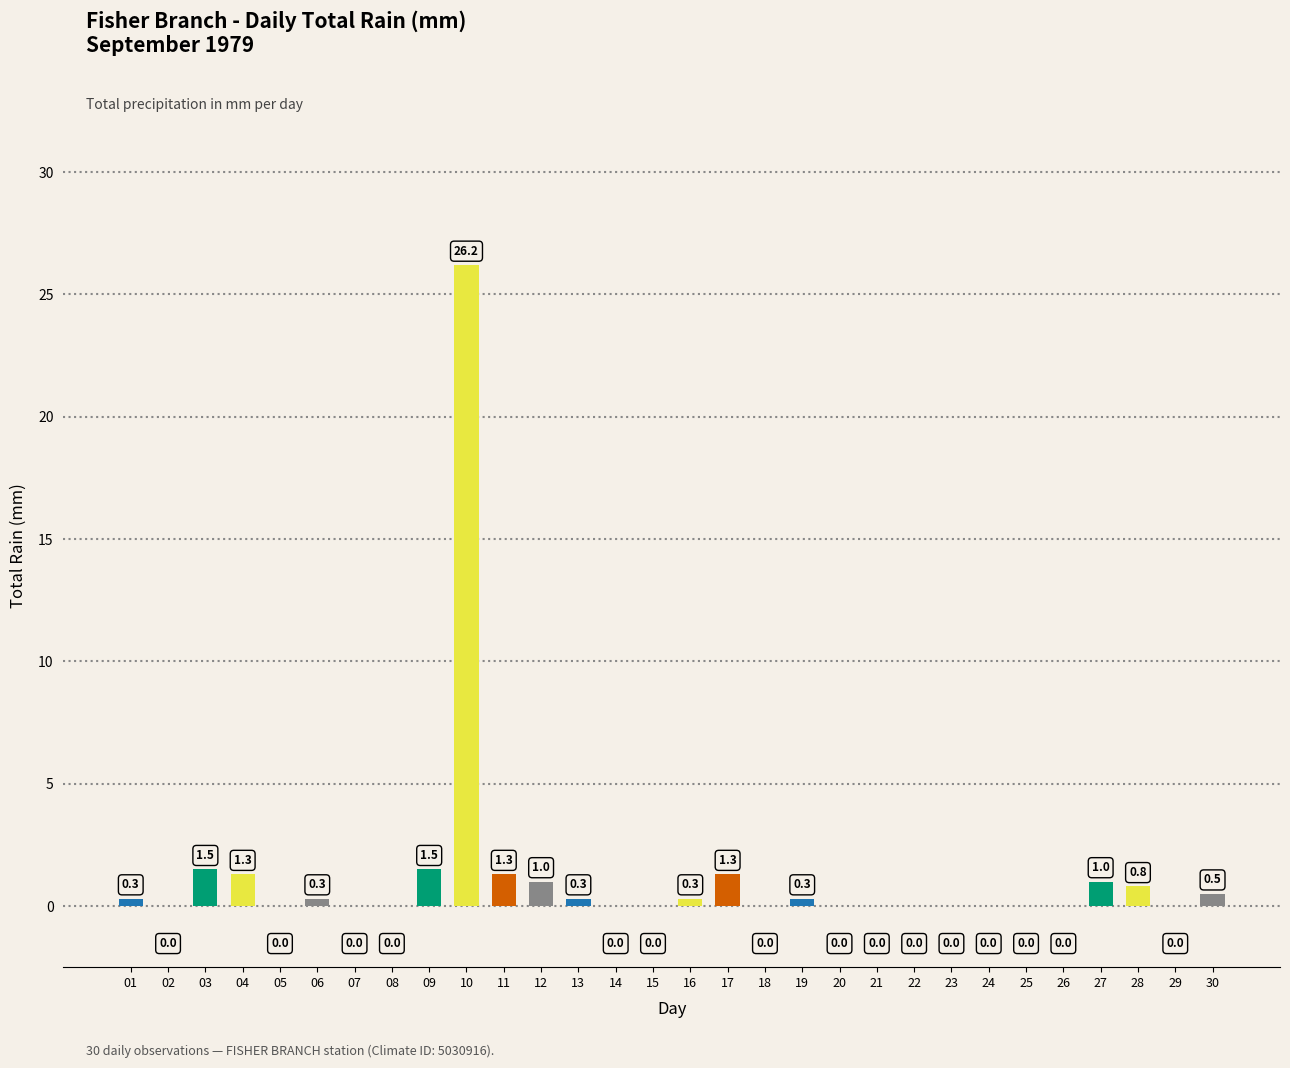

At which category does the chart reach its peak across all series?

10